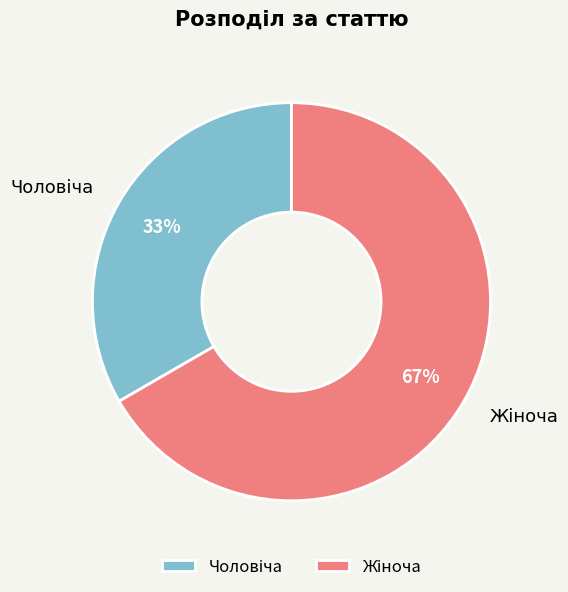

How many slices are in this pie chart?

2